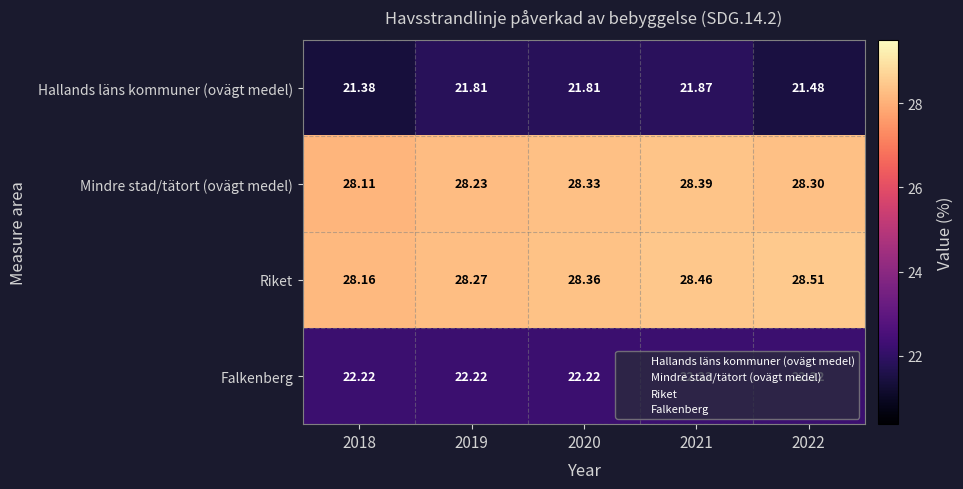

How many distinct data groups are displayed?

4